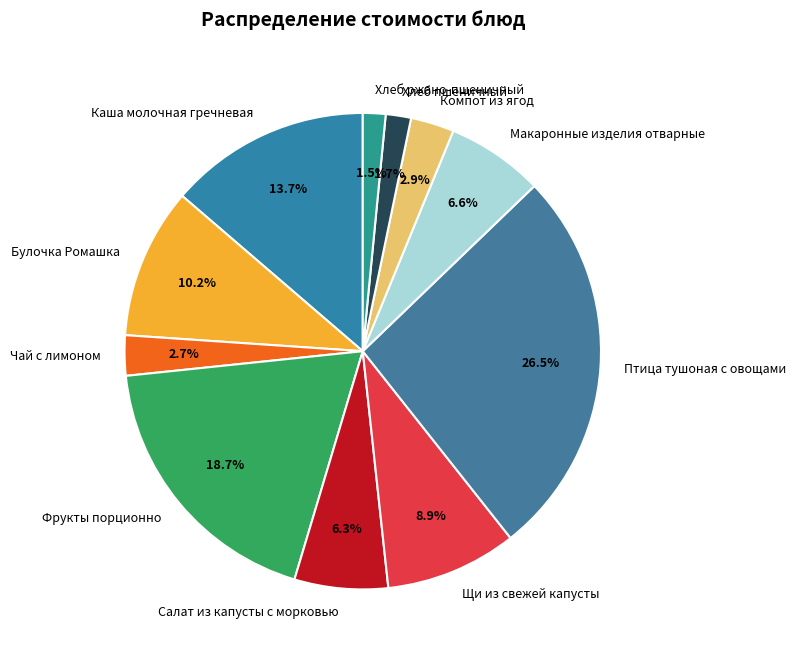

Does any single category account for the majority?

No